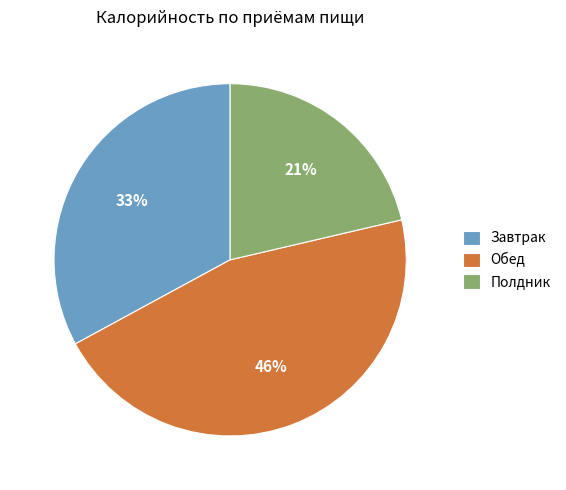

Does Завтрак represent more than half of the total?

No